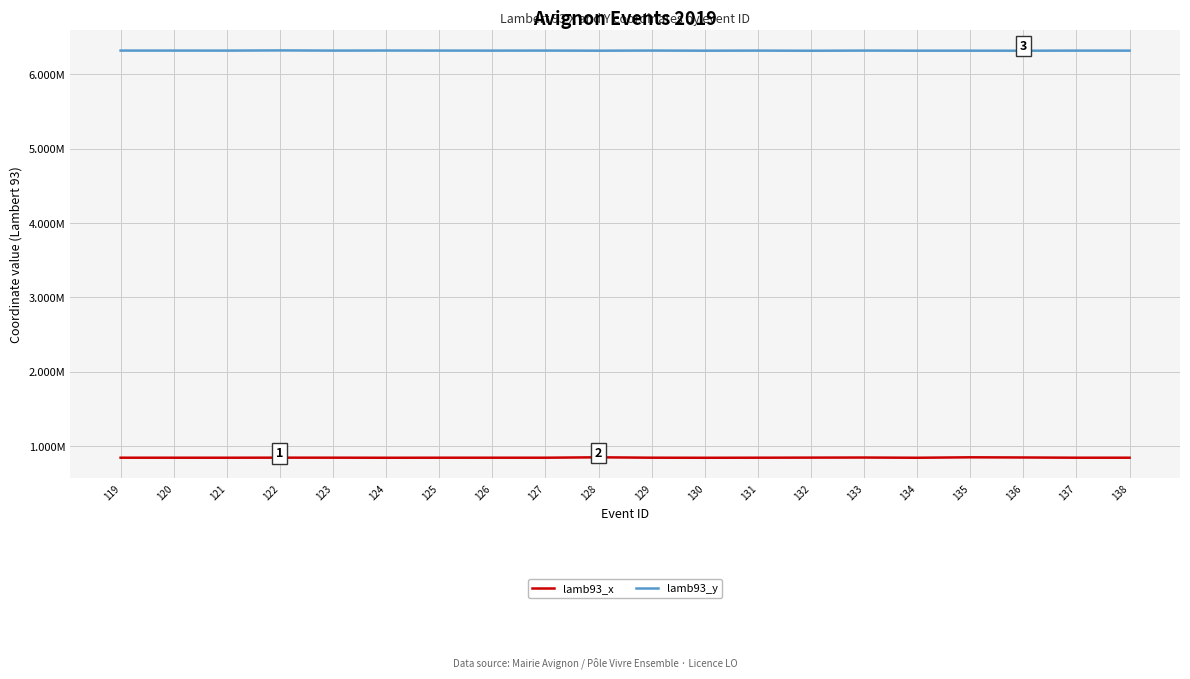

Is the value of lamb93_x at 129 greater than the value of lamb93_y at 122?

No